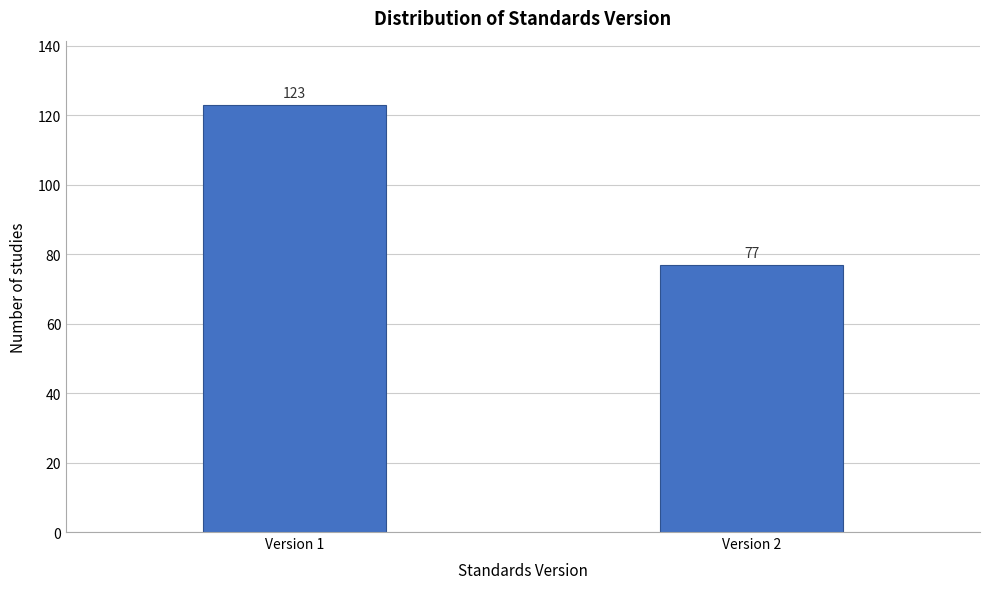

Reading left to right, what are all the values shown in this chart?

Version 1=123	Version 2=77